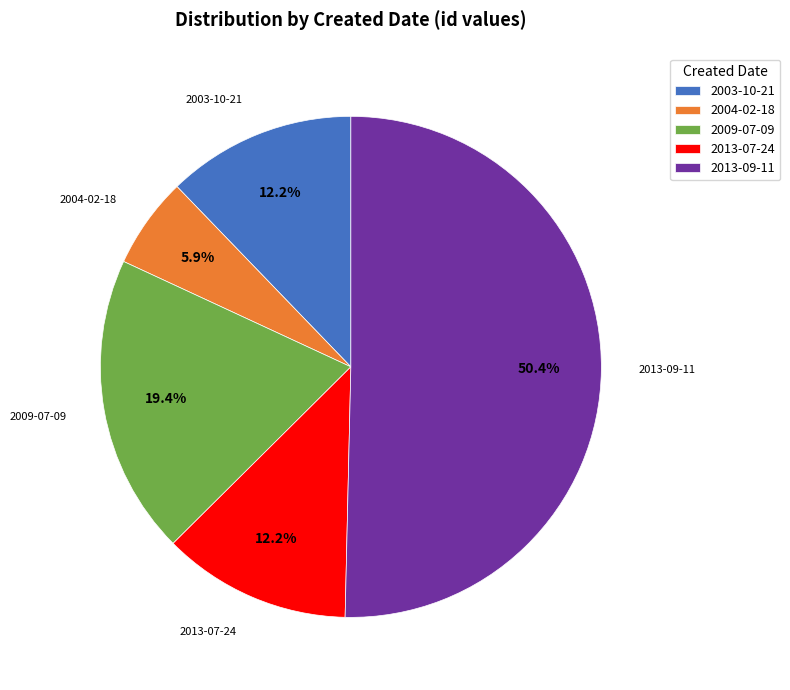

Is the sum of 2013-07-24 and 2009-07-09 greater than half?

No